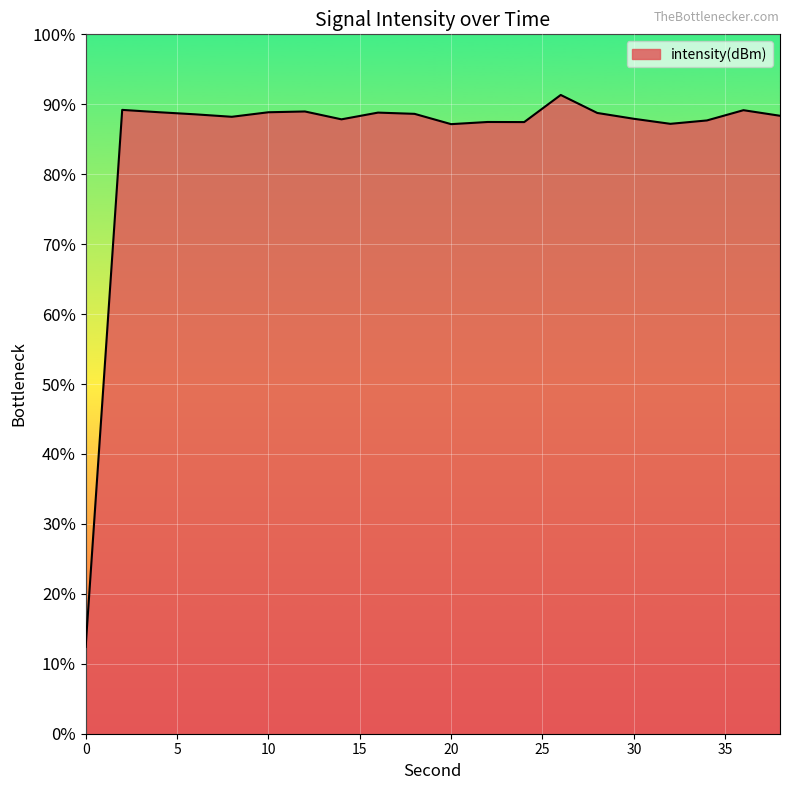

What is the maximum value shown in the chart?

91.3